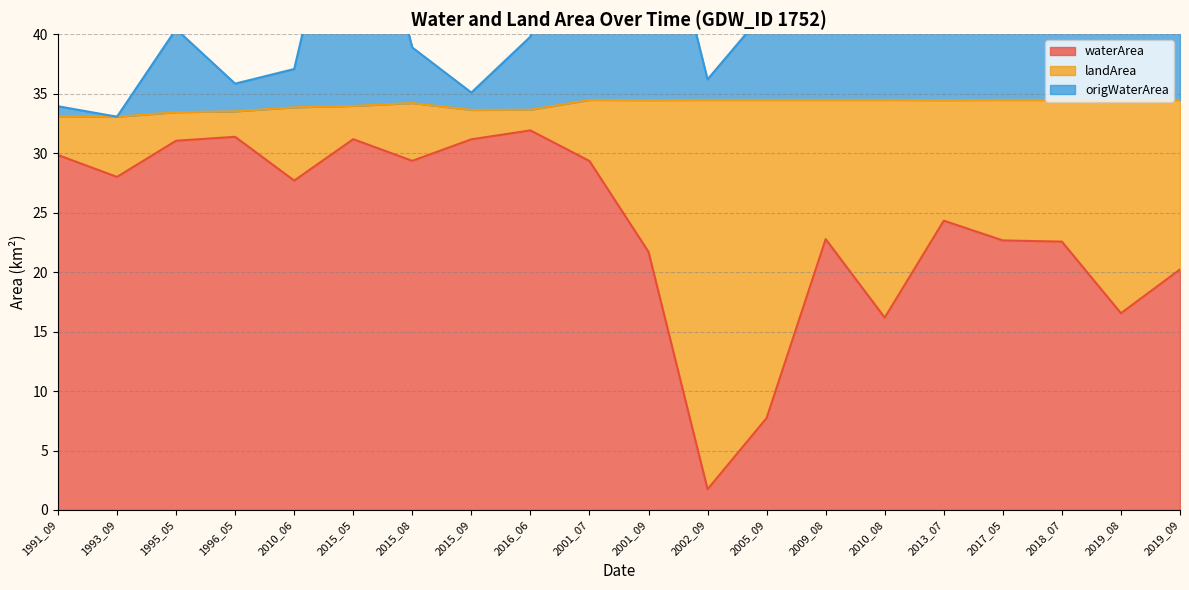

What is the difference between the highest and lowest values at 2015_05?

26.9